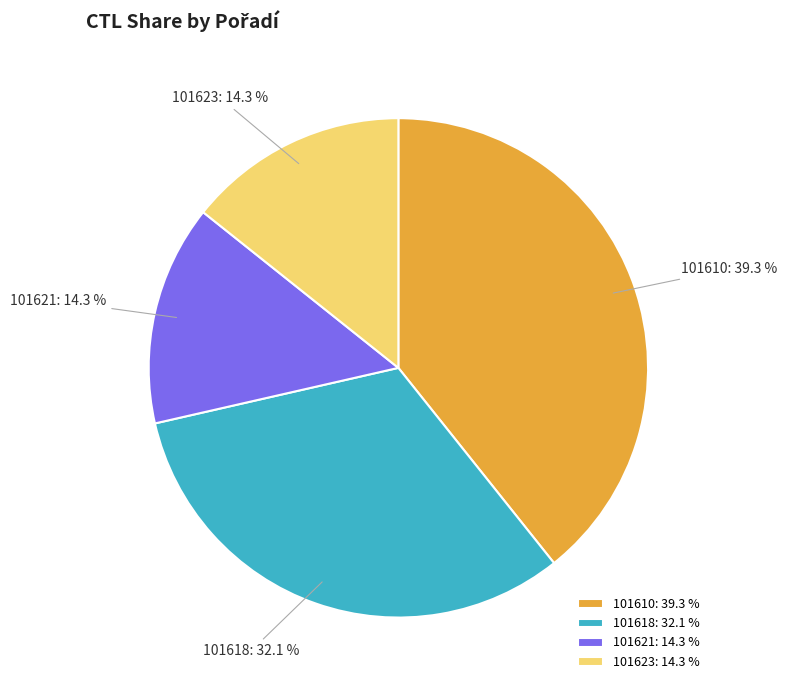

Does 101618 represent more than half of the total?

No